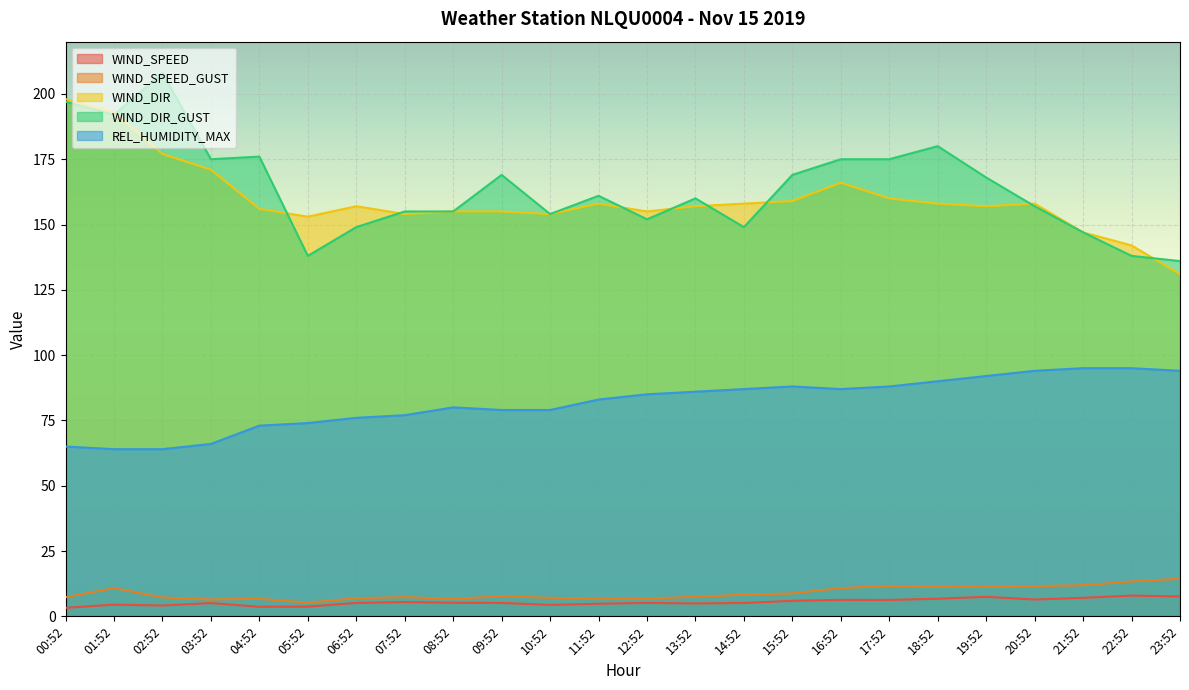

What is the value of the REL_HUMIDITY_MAX point at the 8th from the left?

77.0